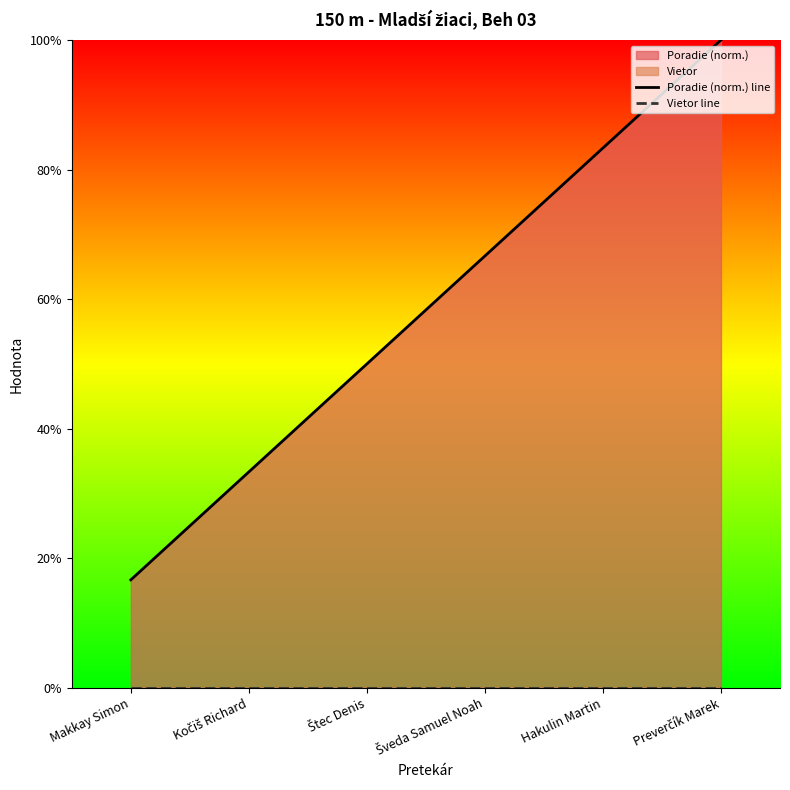

What is the total value across all series at Makkay Simon?

0.2